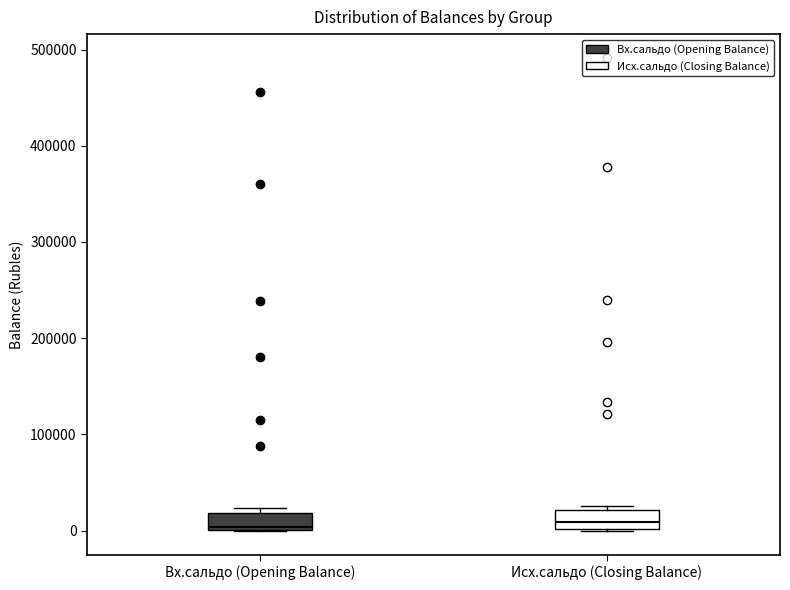

Reading left to right, read every box against the y-axis: the position of its median line, the range the box covers, and the ends of its whiskers. The values are not printed on the chart, so give them approximately, as read against the axis.

Вх.сальдо (Opening Balance): median 0, box 0 to 20000, whiskers 0 to 20000 (just above the box's upper edge)
Исх.сальдо (Closing Balance): median 10000, box 0 to 20000, whiskers 0 to 30000